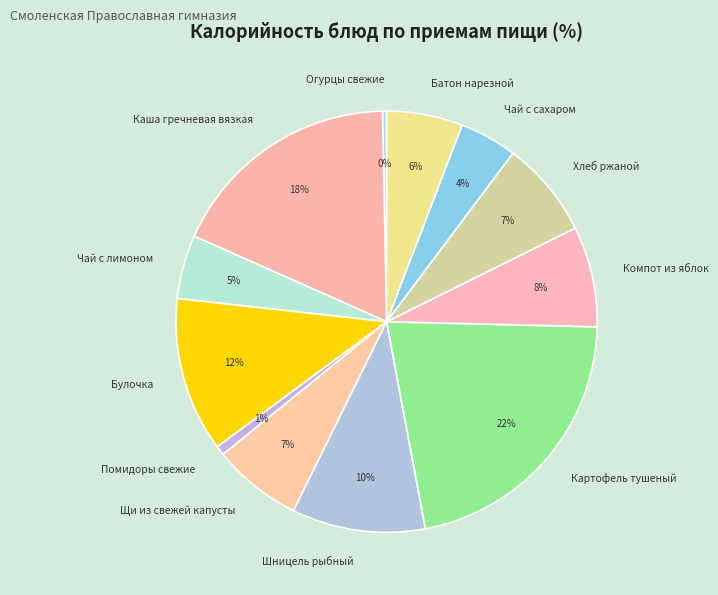

How many slices are in this pie chart?

12